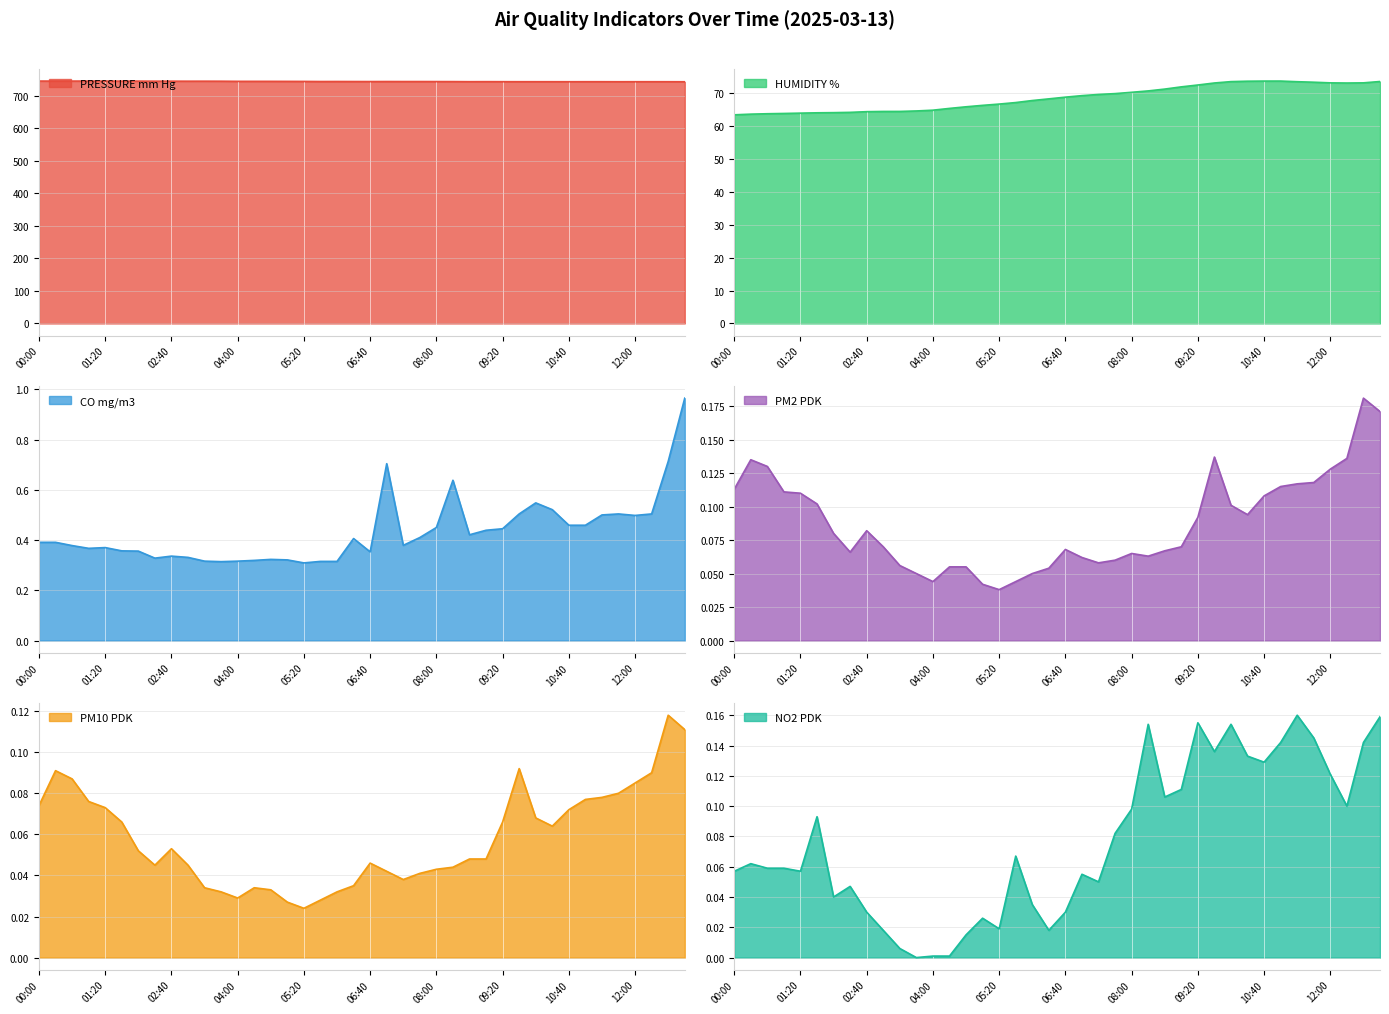

Which series has the largest total across all categories?

PRESSURE mm Hg